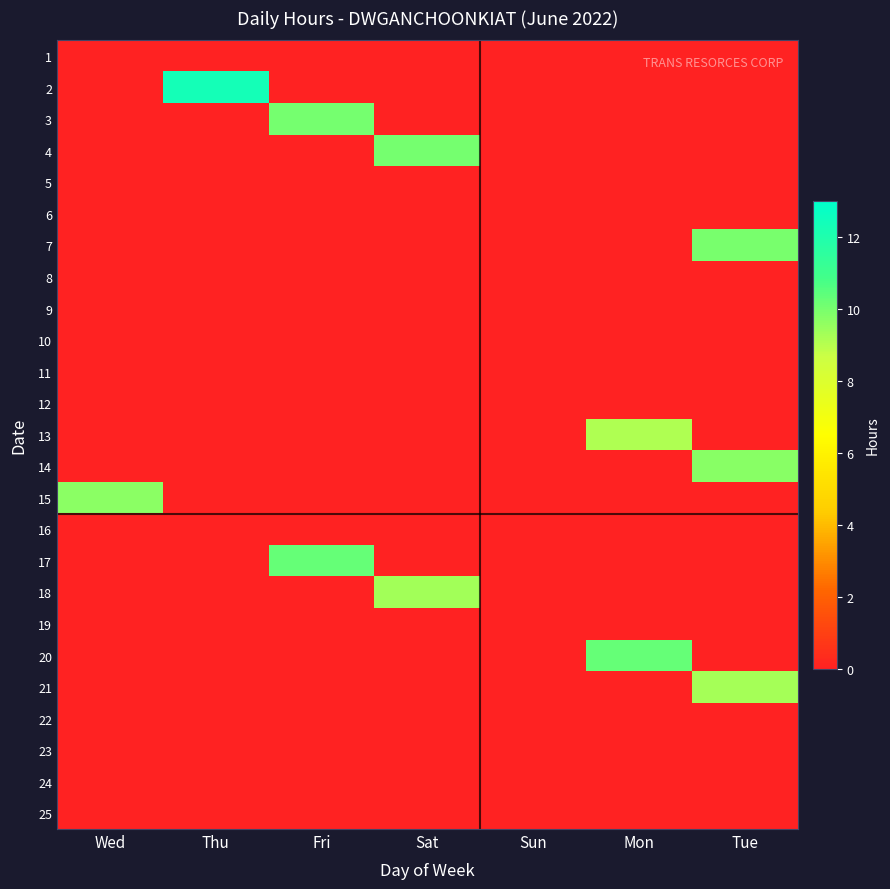

What is the spread (max minus min) of values at Fri?

10.3